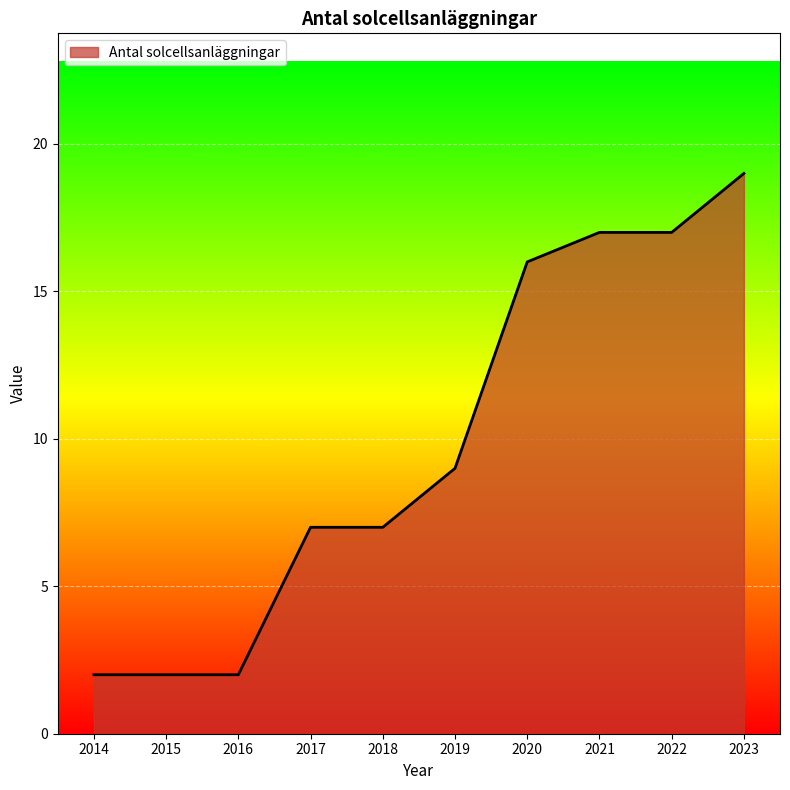

What value does the data have at 2023?

19